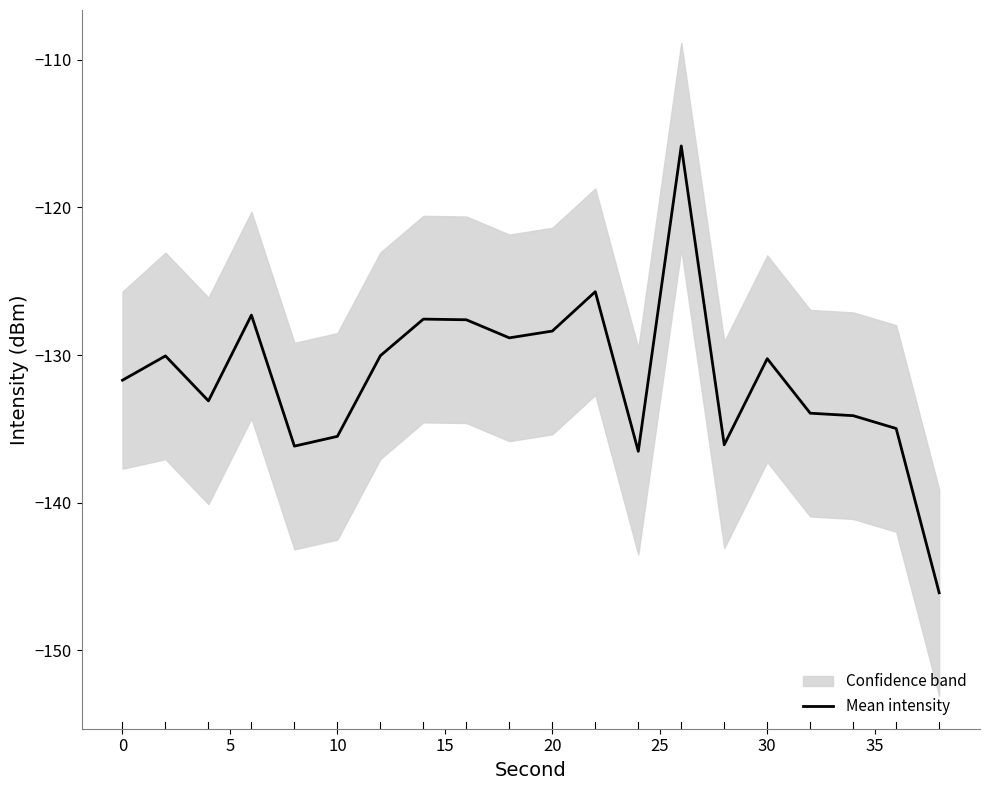

What is the value of the 6th point from the left?

-135.5